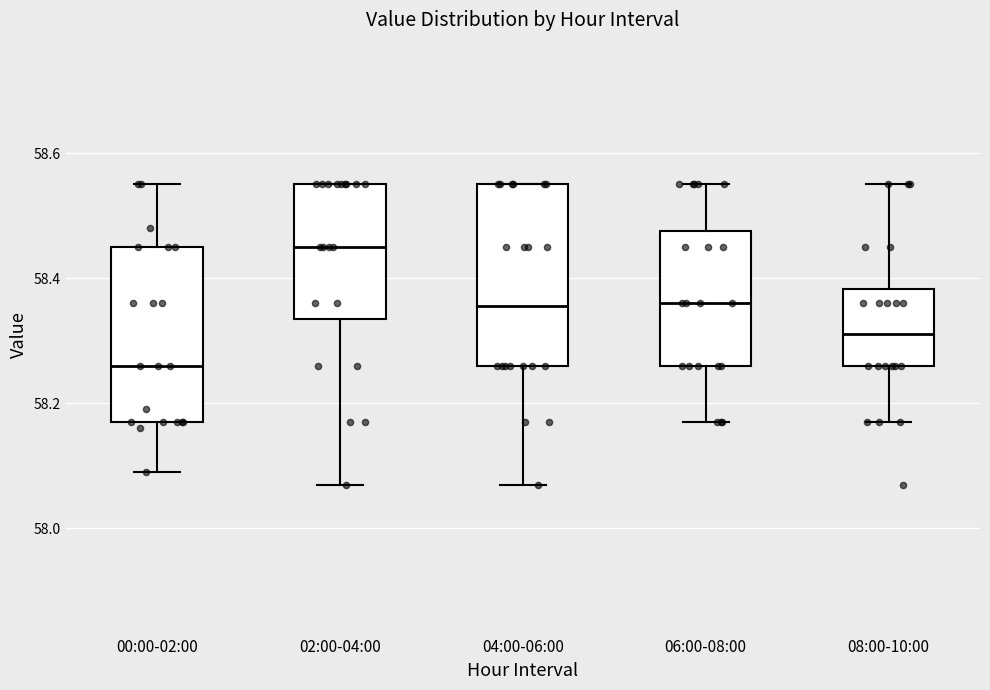

Which box has the lowest median line?

00:00-02:00